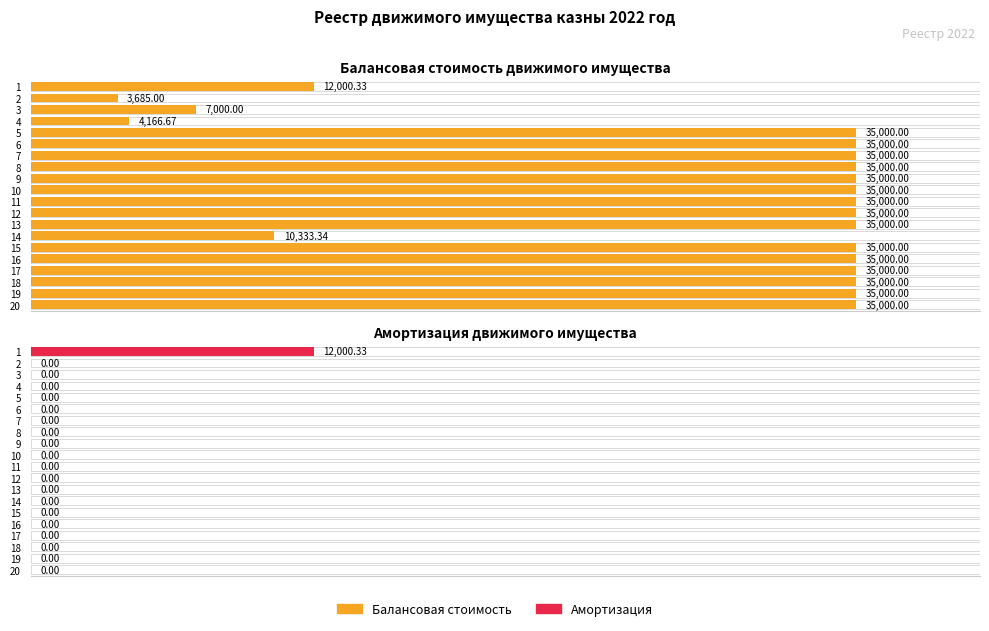

List the series in order of their overall mean, highest first.

Балансовая стоимость, Амортизация